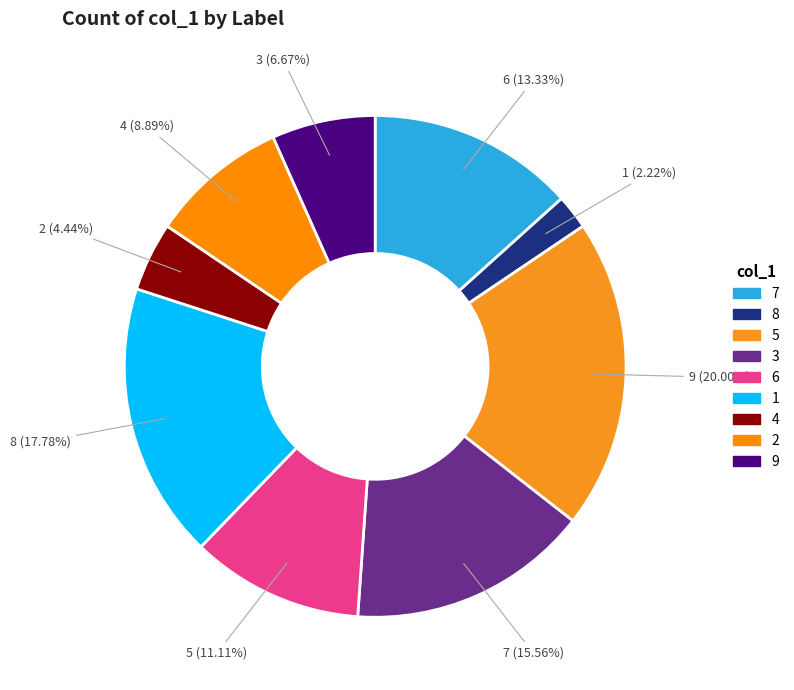

To the nearest percent, what is the average slice percentage?

11%